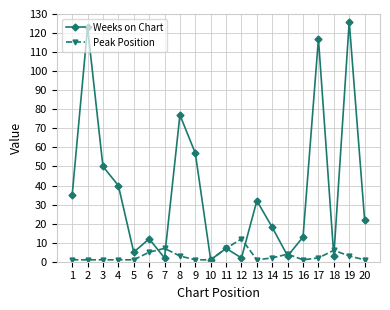

At which category does the chart reach its peak across all series?

19